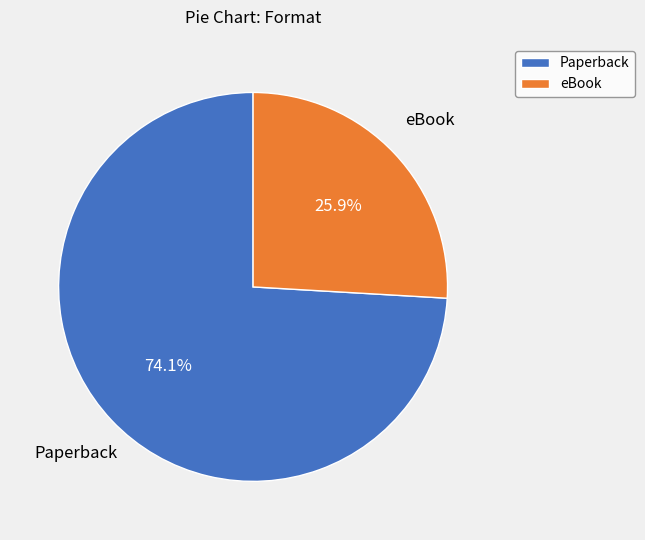

Does Paperback represent more than half of the total?

Yes